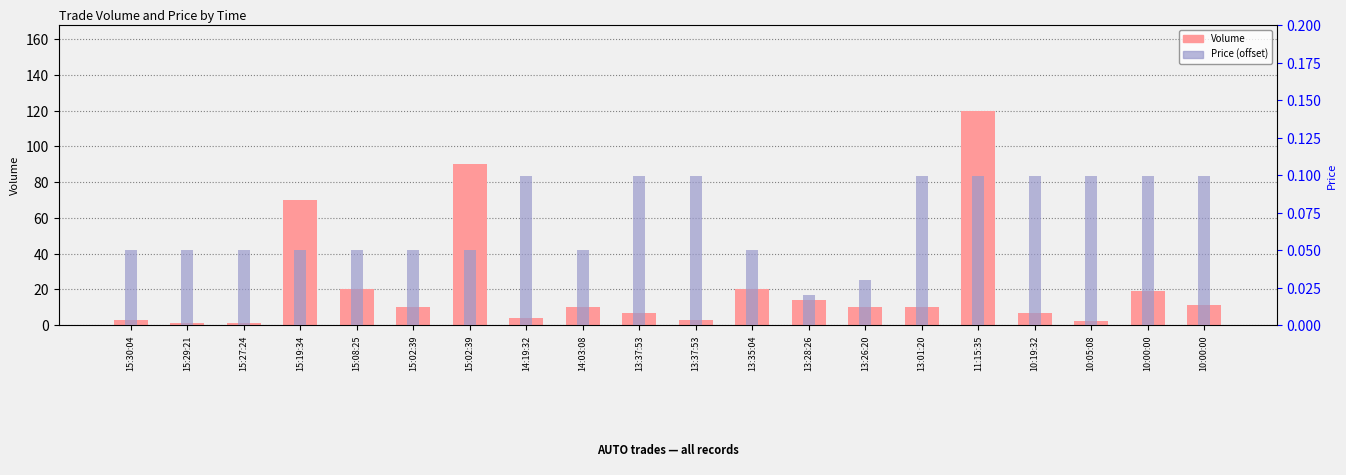

At 10:05:08, list the series in order from largest to smallest.

Volume, Price (offset from 8.2)